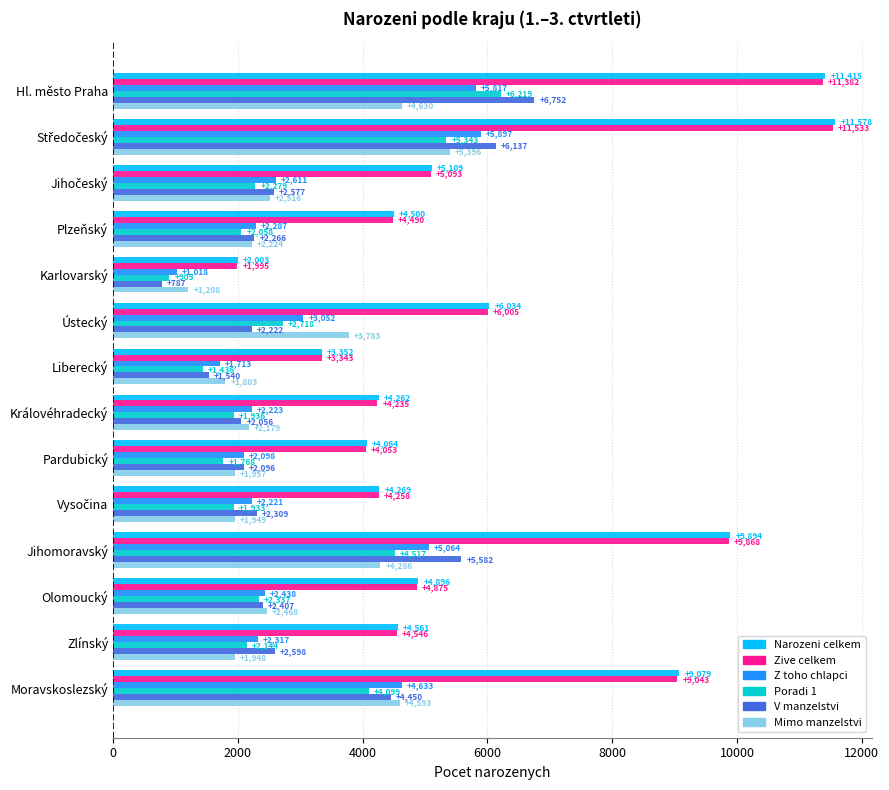

Which series has the largest total across all categories?

Narozeni celkem